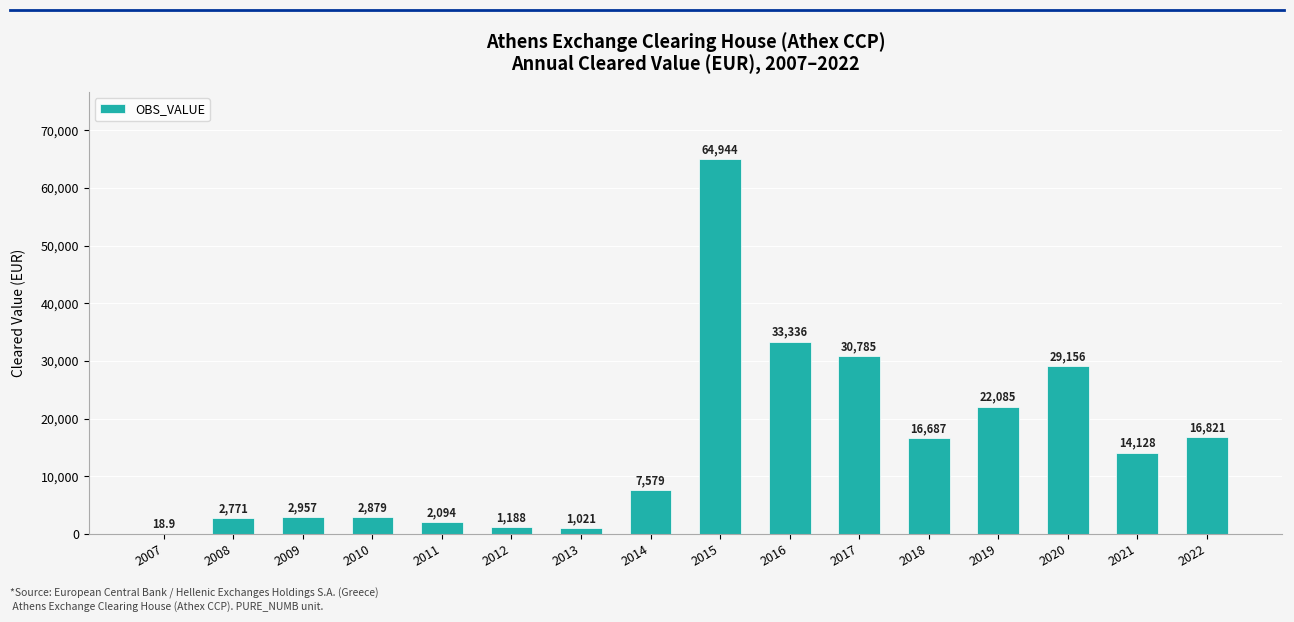

Reading right to left, extract all data points from this chart.

2022=16821.0	2021=14128.0	2020=29156.0	2019=22085.0	2018=16687.0	2017=30785.0	2016=33336.0	2015=64944.0	2014=7579.0	2013=1021.0	2012=1188.0	2011=2094.0	2010=2879.0	2009=2957.0	2008=2771.0	2007=18.9